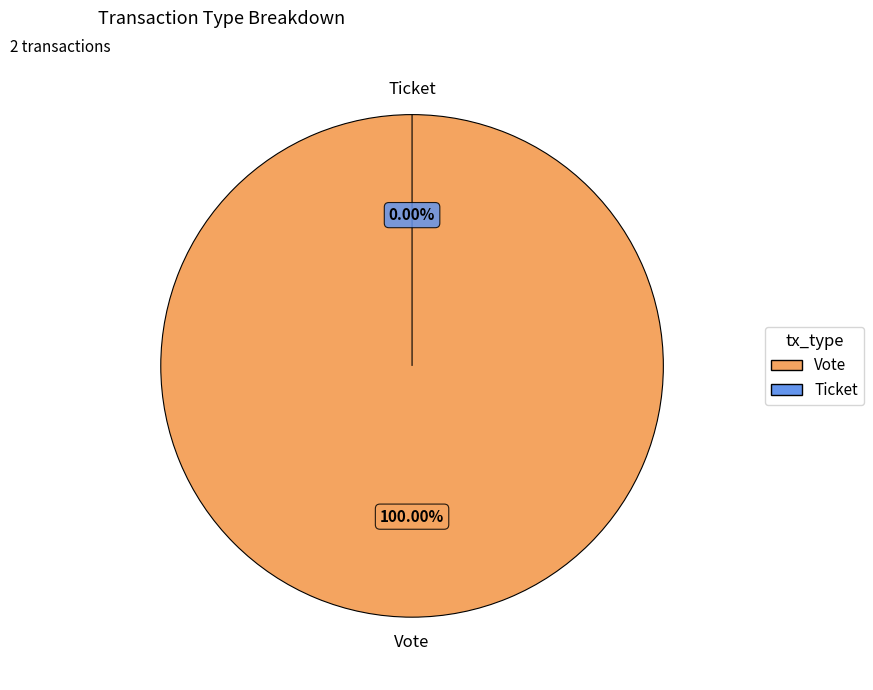

To the nearest percent, what percentage of the pie is Vote?

100%